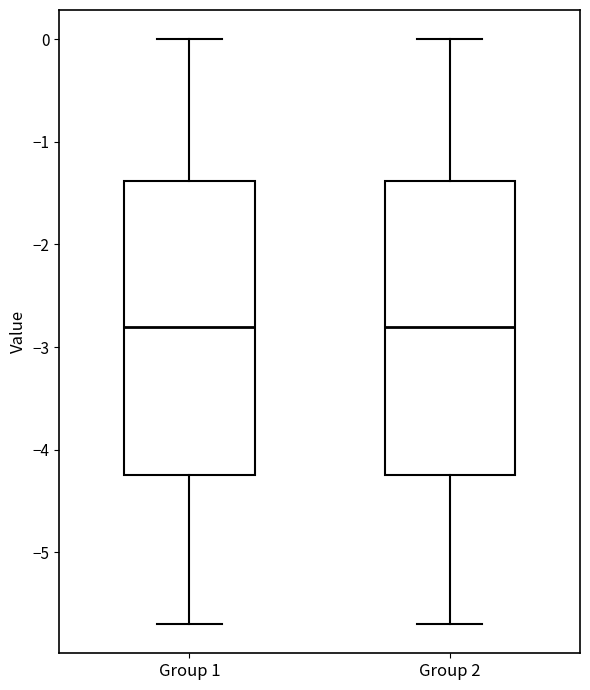

Reading left to right, transcribe this box plot: for each box, give where its median line is, the range the box spans, and where its two whiskers end, as read against the y-axis. The values are not printed on the chart, so give them approximately, as read against the axis.

Group 1: median -2.8, box -4.2 to -1.4, whiskers -5.7 to 0.0
Group 2: median -2.8, box -4.2 to -1.4, whiskers -5.7 to 0.0